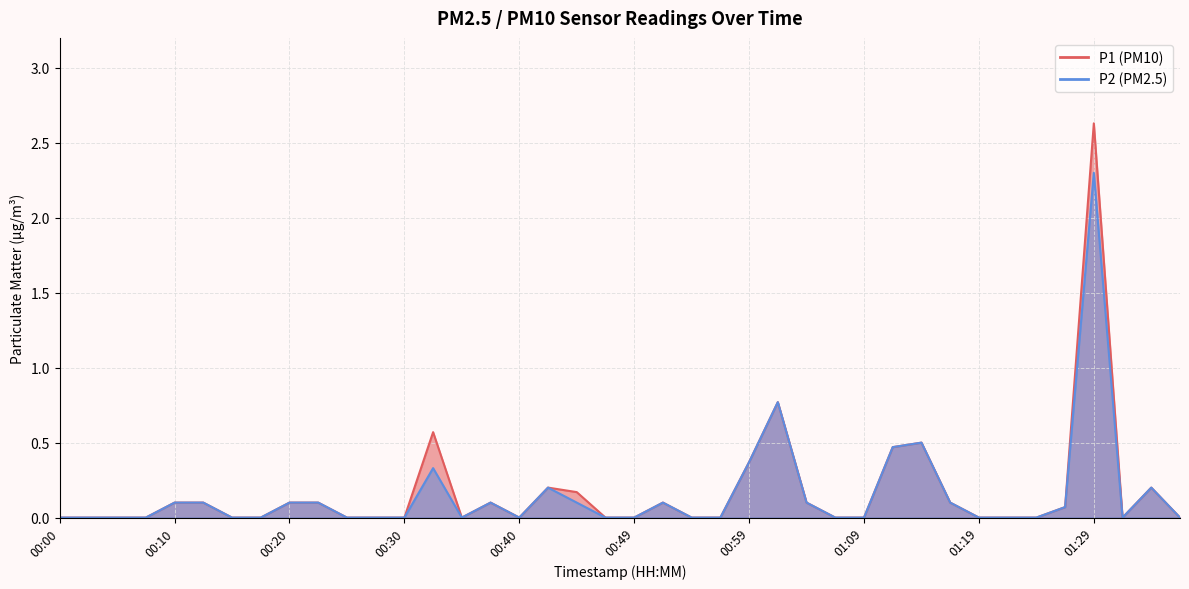

How many interior local peaks does the P1 series have?

8